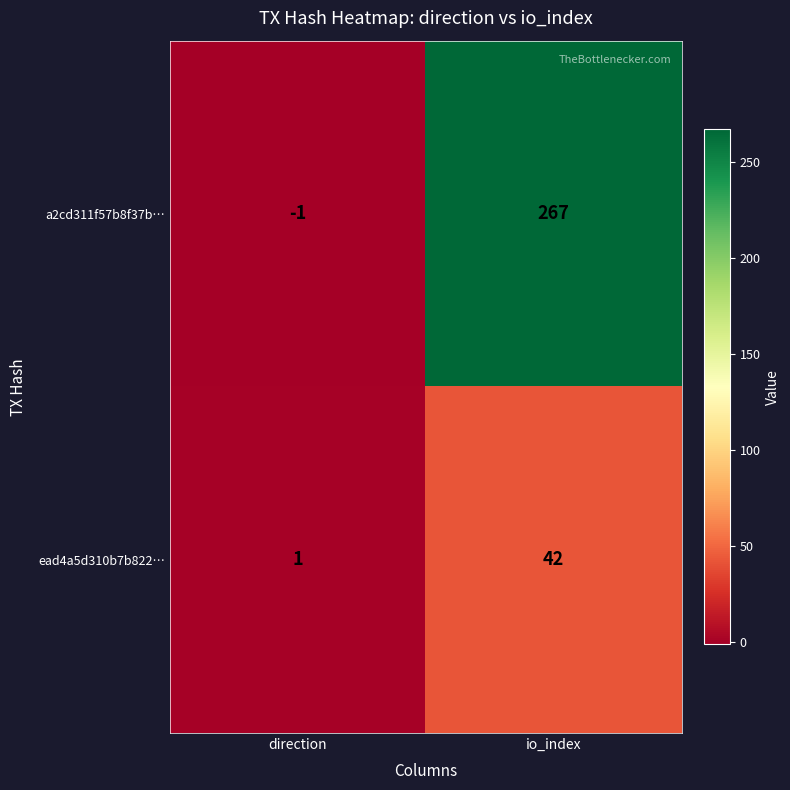

True or false: a2cd311f57b8f37b… has a value of 267 at io_index.

True